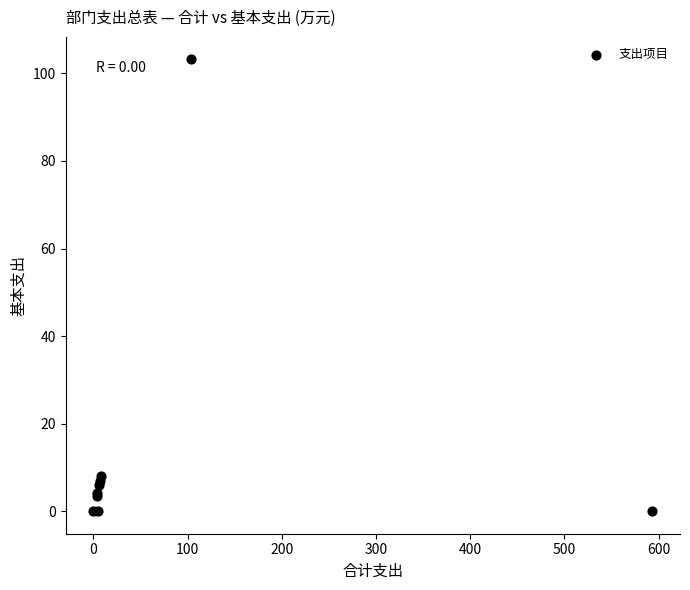

What Y value in the scatter plot is closest to 51?

8.1